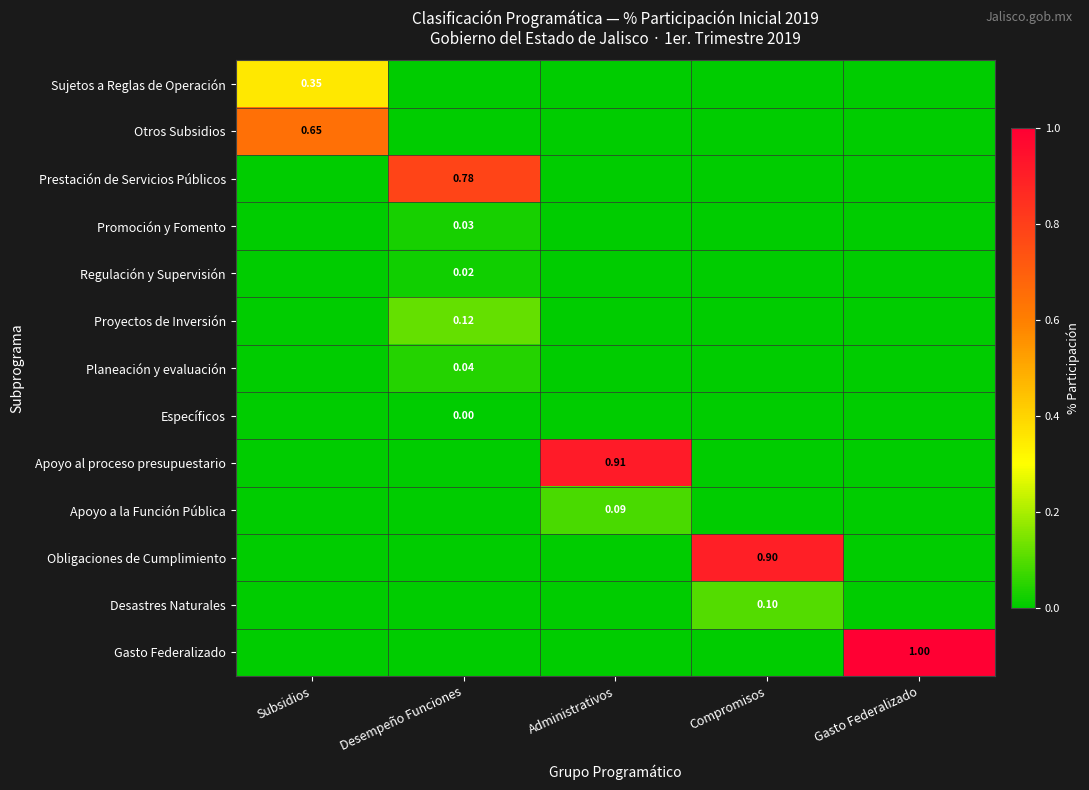

What is the total value across all series at Gasto Federalizado?

1.0